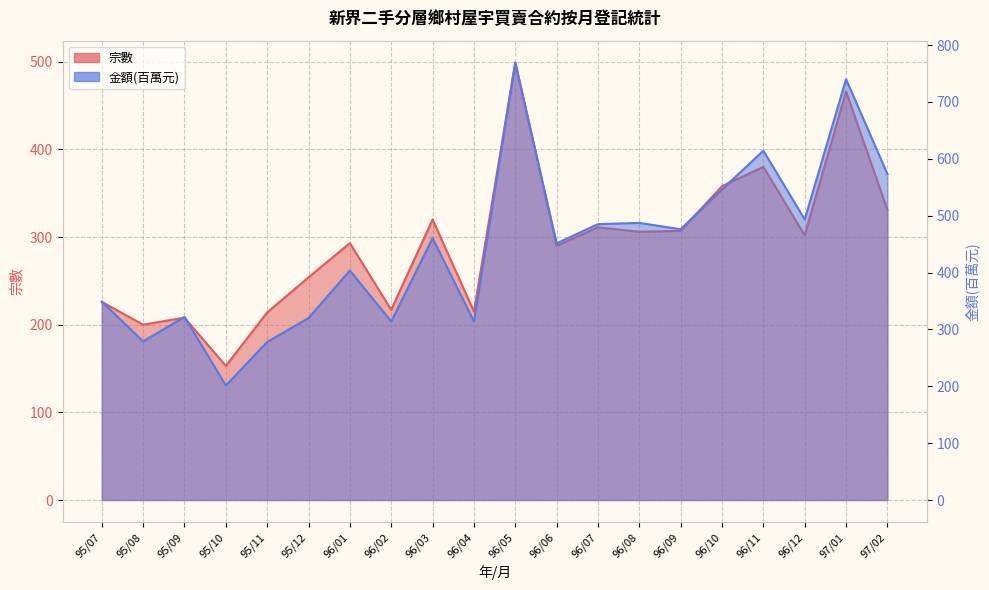

Which label corresponds to the smallest value in the chart?

95/10